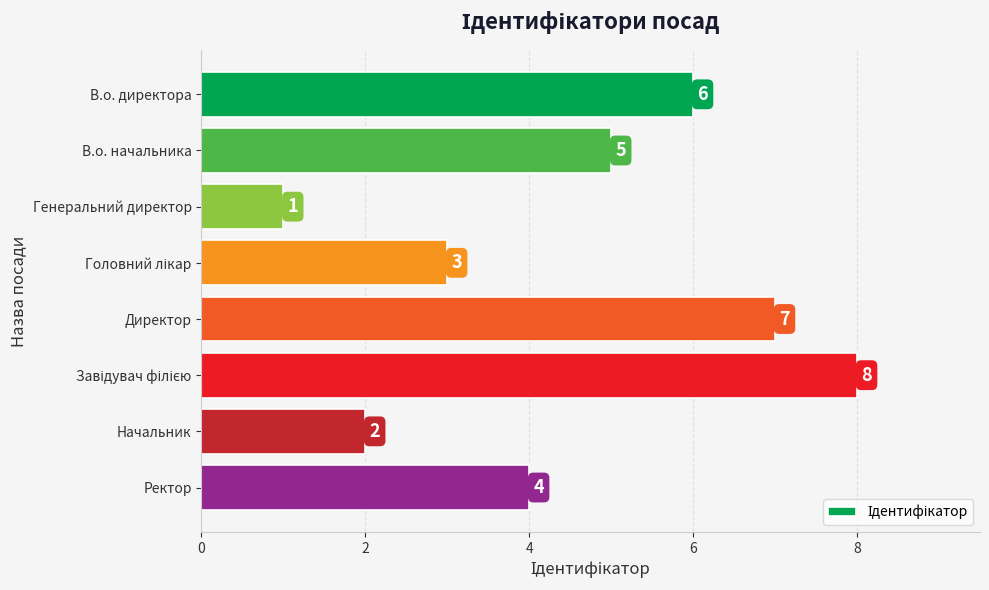

What is the change in value from Генеральний директор to Ректор?

+3